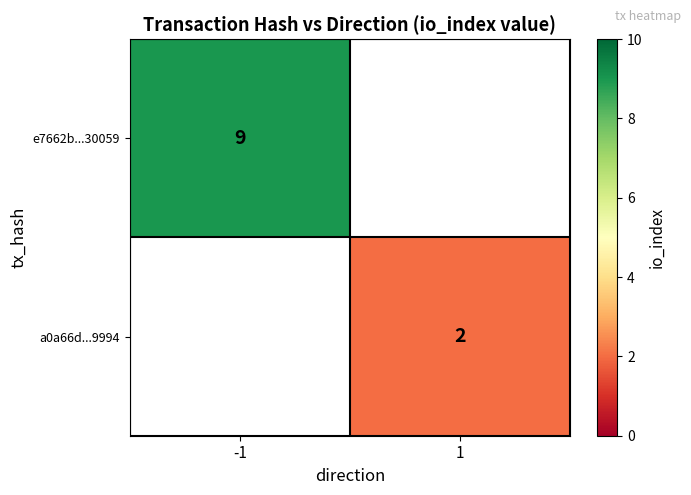

At which label is e7662b...30059 closest to 9?

-1